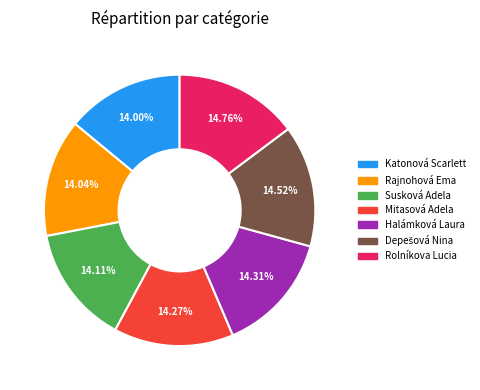

Count the number of slices in the pie.

7